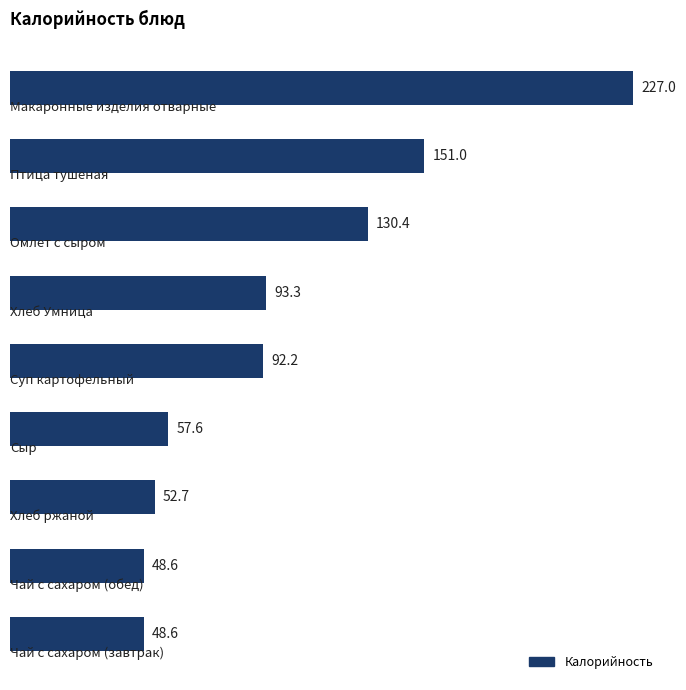

What is the average value?

100.2